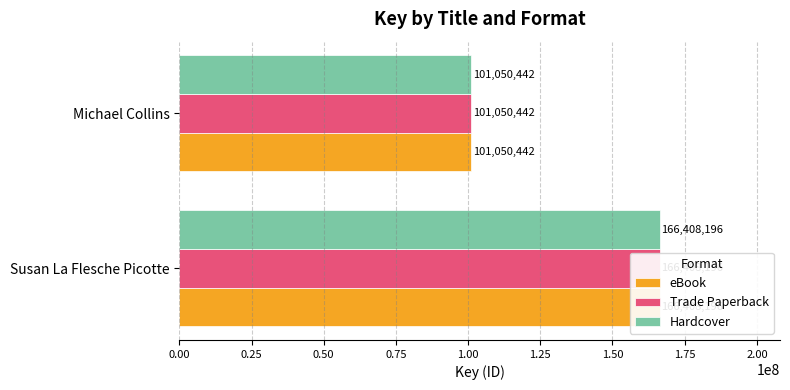

What is the value of the Hardcover bar at the 1st from the left?

166408196